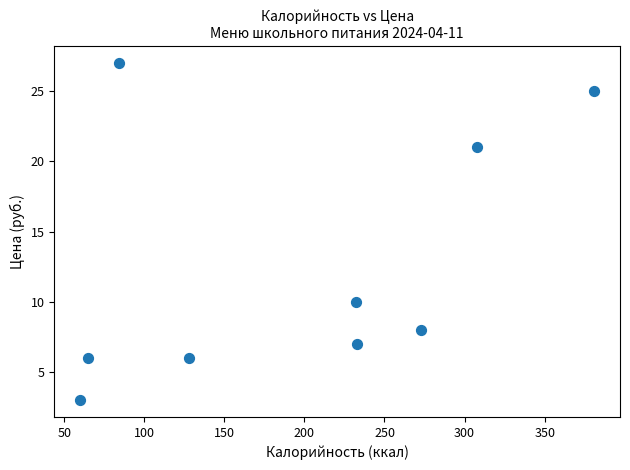

What Y value in the scatter plot is closest to 15?

10